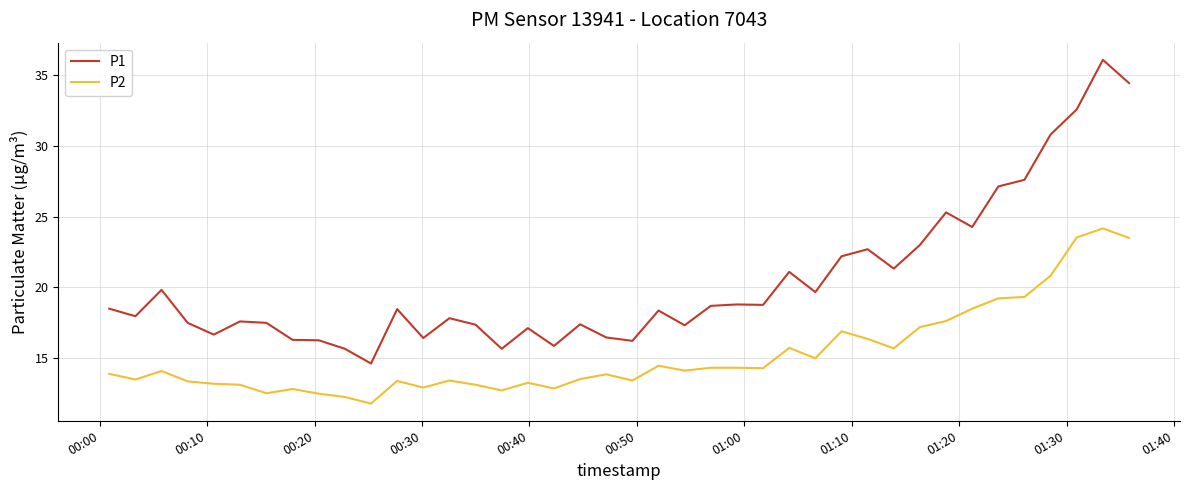

What are all the series names shown in the legend?

P1, P2